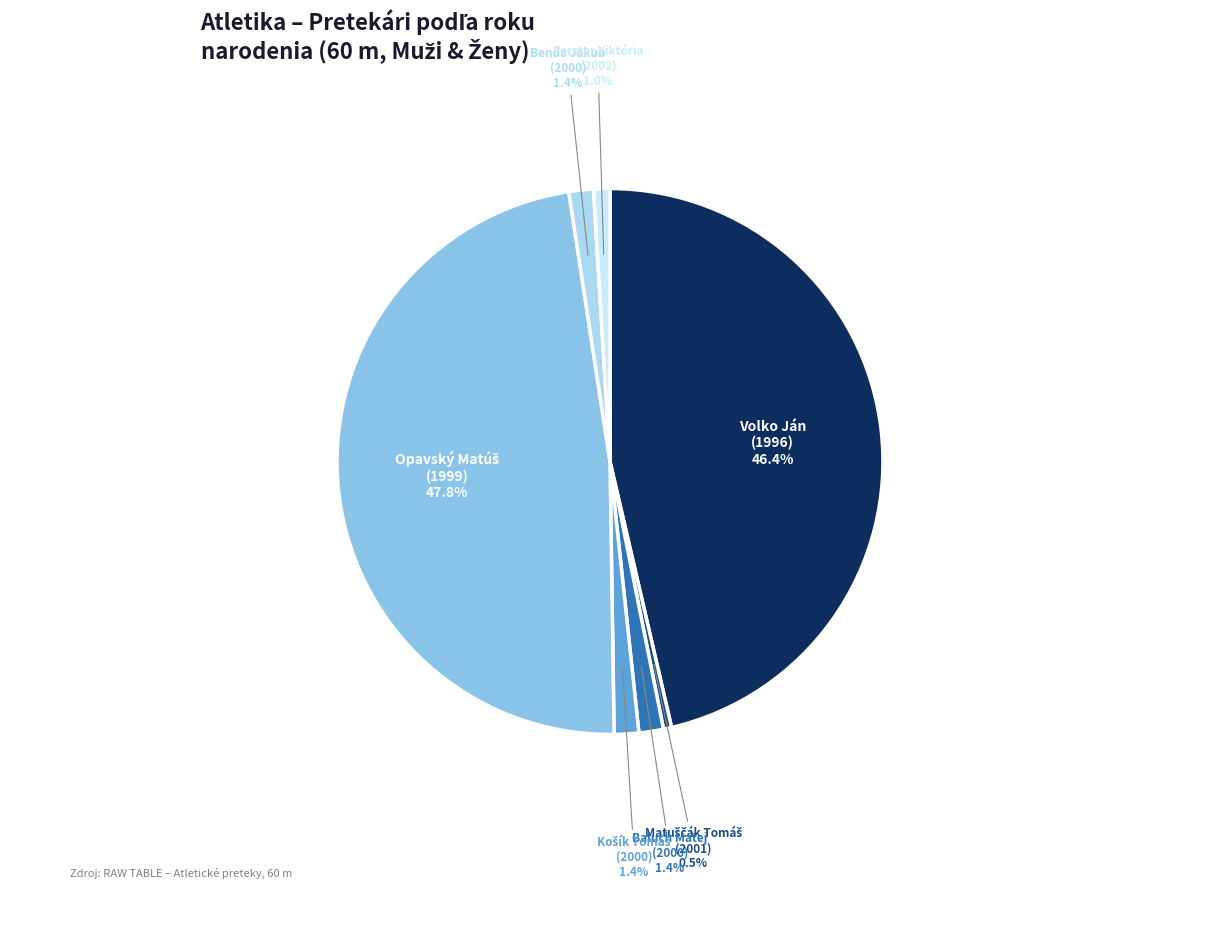

How many slices are in this pie chart?

7